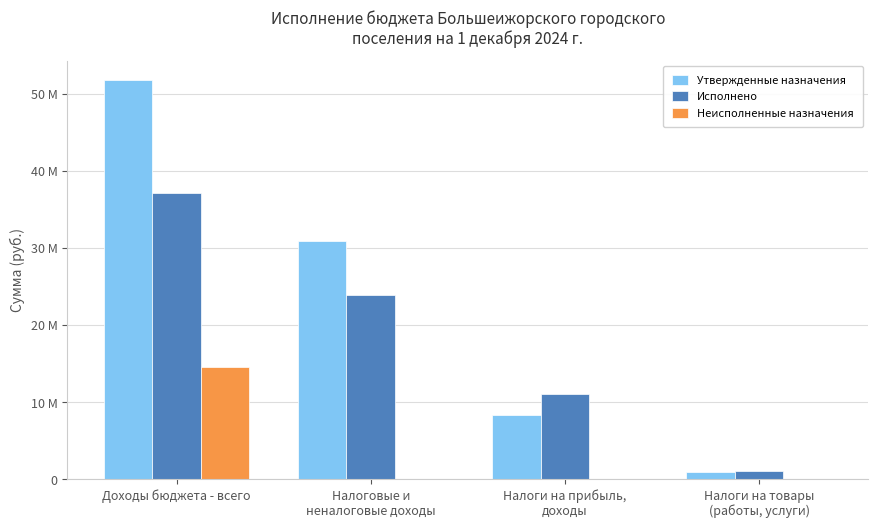

Are the bars horizontal?

No